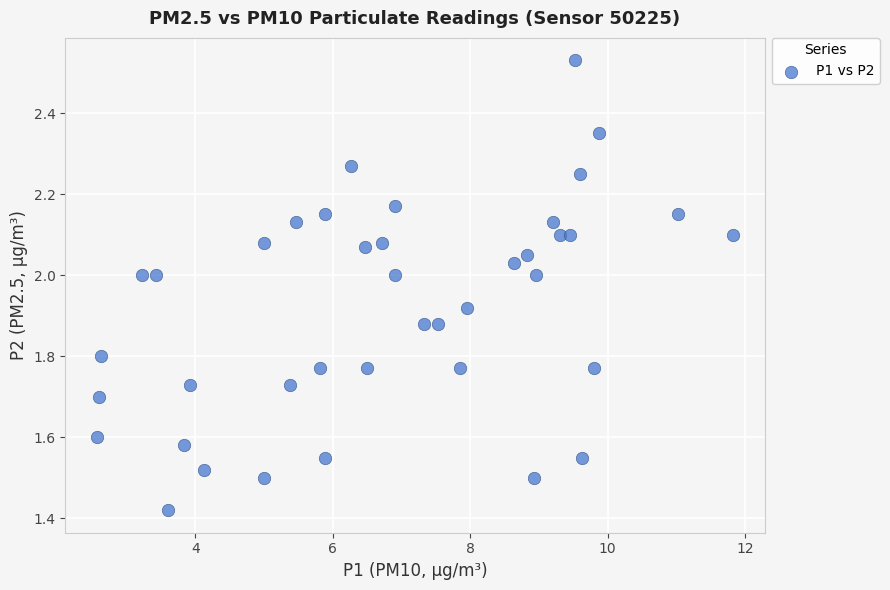

What is the range of Y values (max minus min)?

1.1